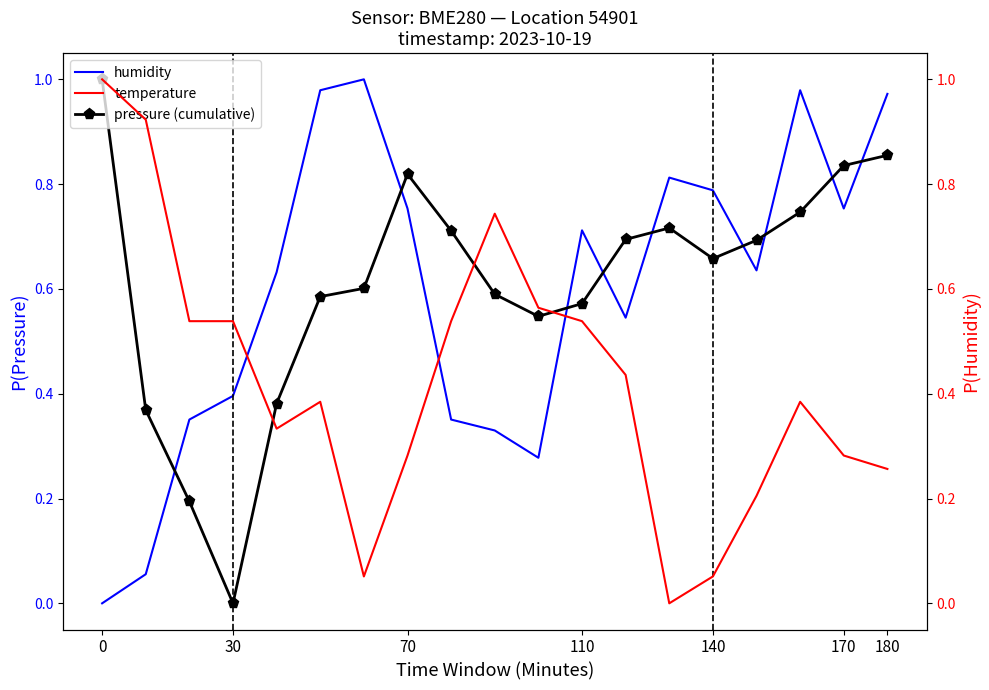

After their last crossing, which series has the higher values: temperature or pressure (cumulative)?

pressure (cumulative)